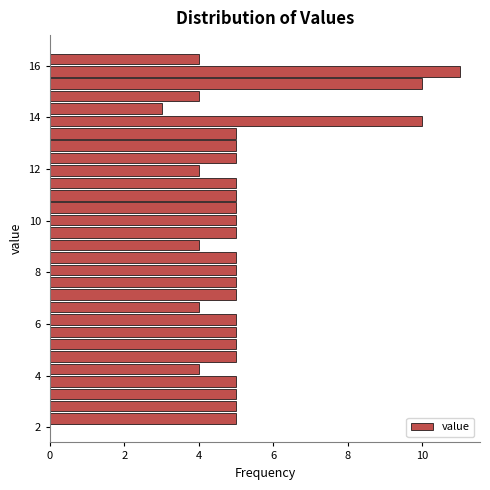

Around what value on the y-axis is the longest bar? Give the approximate position of its centre, as read against the axis.

15.8